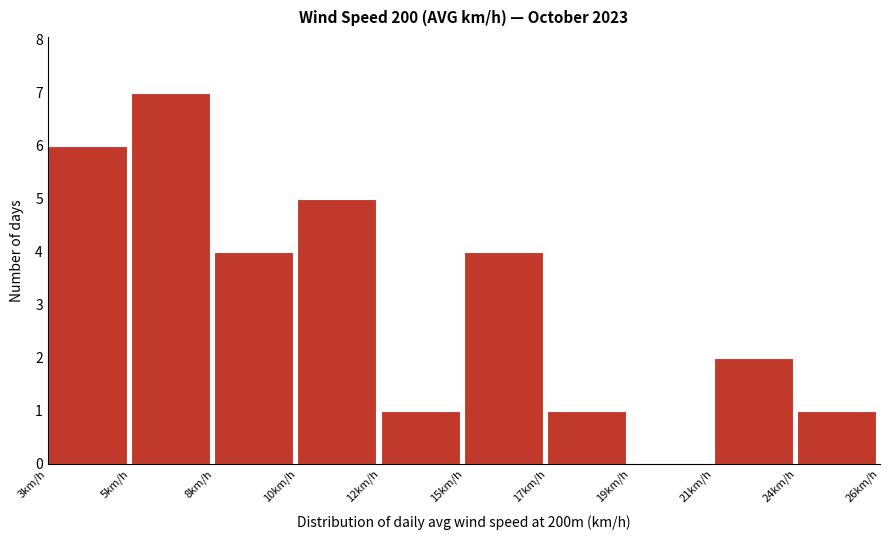

Reading right to left, list all the values displayed in this chart.

24km/h=1	21km/h=2	19km/h=0	17km/h=1	15km/h=4	12km/h=1	10km/h=5	8km/h=4	5km/h=7	3km/h=6